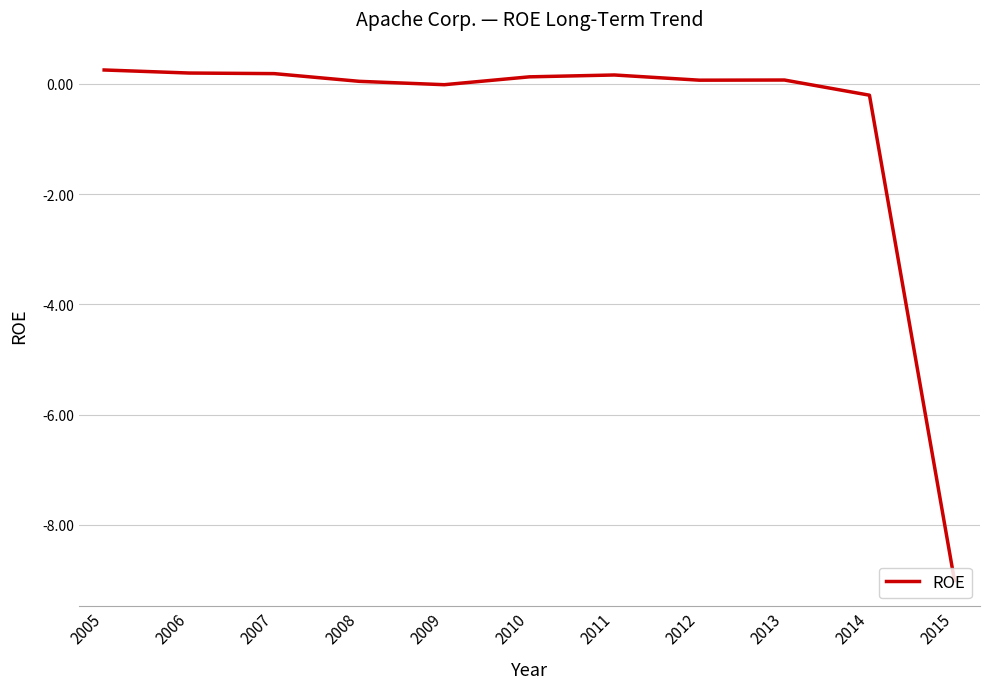

Which category has the lowest value across all series?

2015